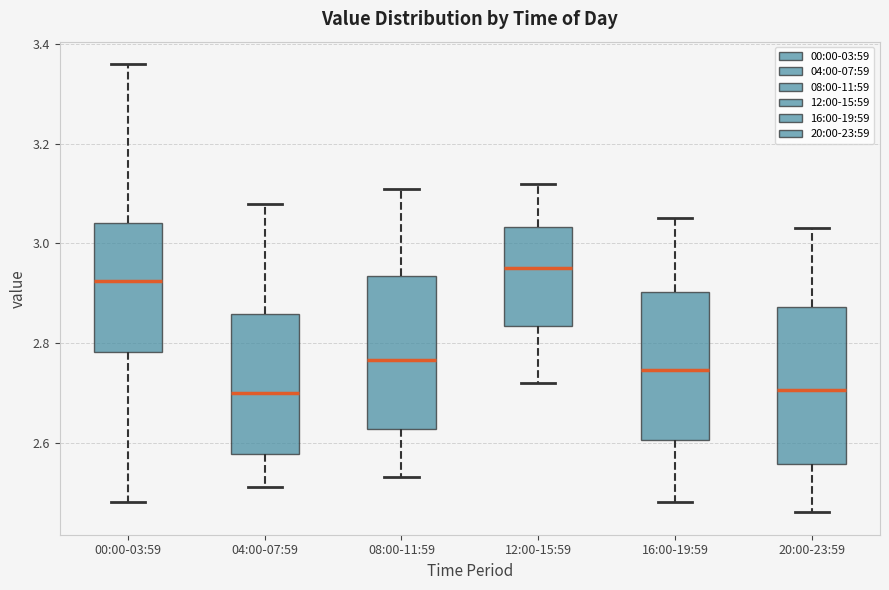

Reading left to right, read every box against the y-axis: the position of its median line, the range the box covers, and the ends of its whiskers. The values are not printed on the chart, so give them approximately, as read against the axis.

00:00-03:59: median 2.92, box 2.78 to 3.04, whiskers 2.48 to 3.36
04:00-07:59: median 2.70, box 2.58 to 2.86, whiskers 2.52 to 3.08
08:00-11:59: median 2.76, box 2.62 to 2.94, whiskers 2.54 to 3.12
12:00-15:59: median 2.96, box 2.84 to 3.04, whiskers 2.72 to 3.12
16:00-19:59: median 2.74, box 2.60 to 2.90, whiskers 2.48 to 3.06
20:00-23:59: median 2.70, box 2.56 to 2.88, whiskers 2.46 to 3.04